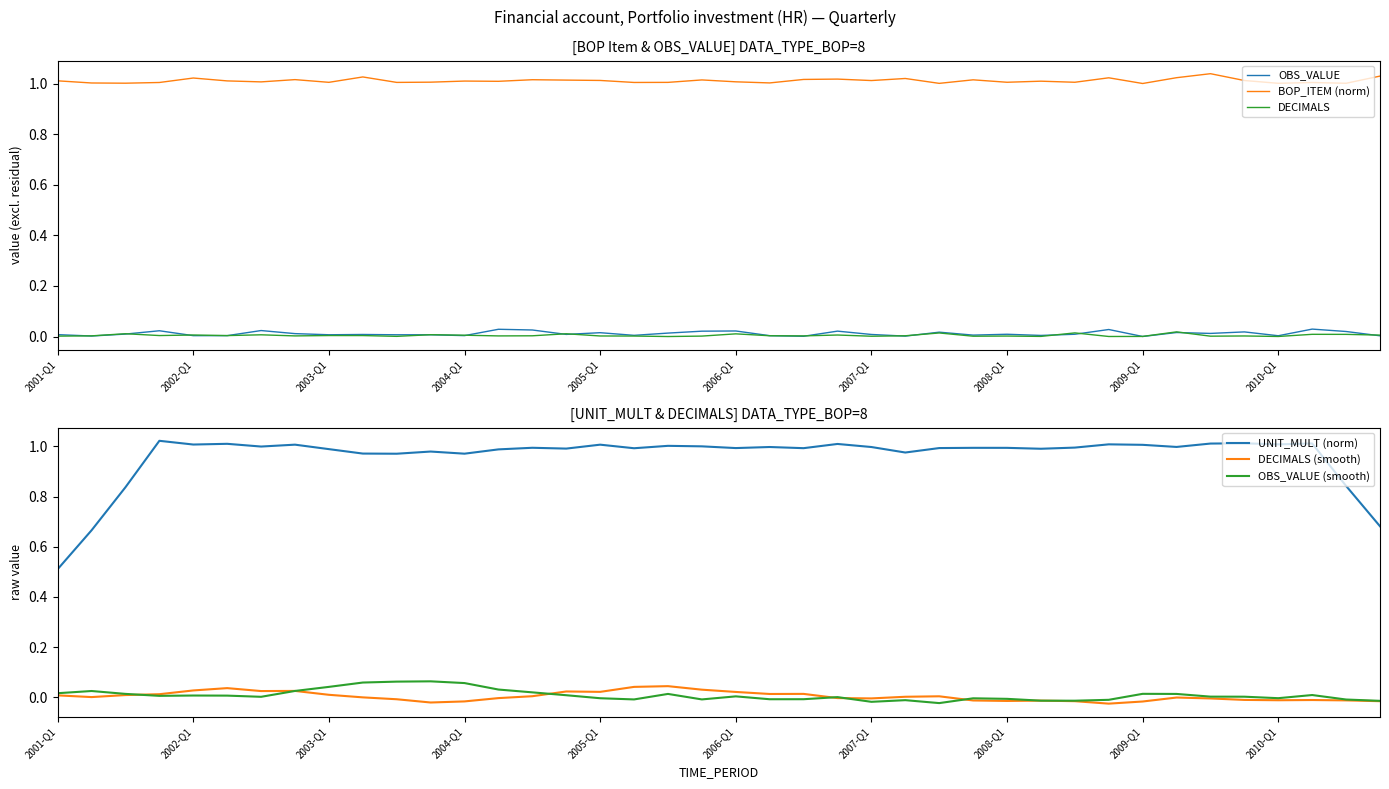

True or false: BOP_ITEM (norm) has more than 2 points higher than both neighbors.

True